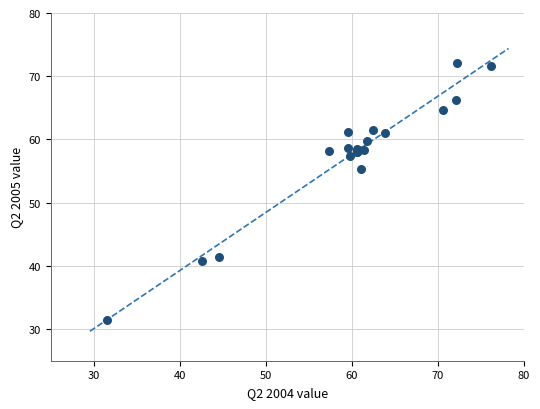

What Y value in the scatter plot is closest to 51?

55.4